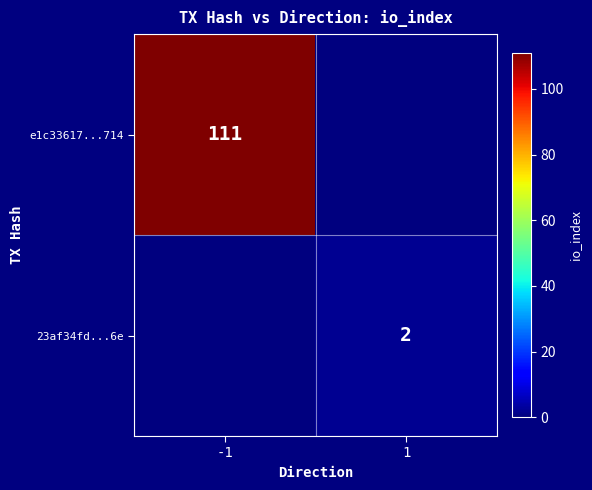

The 23af34fd...6e series shows 1 at 1. True or false?

False